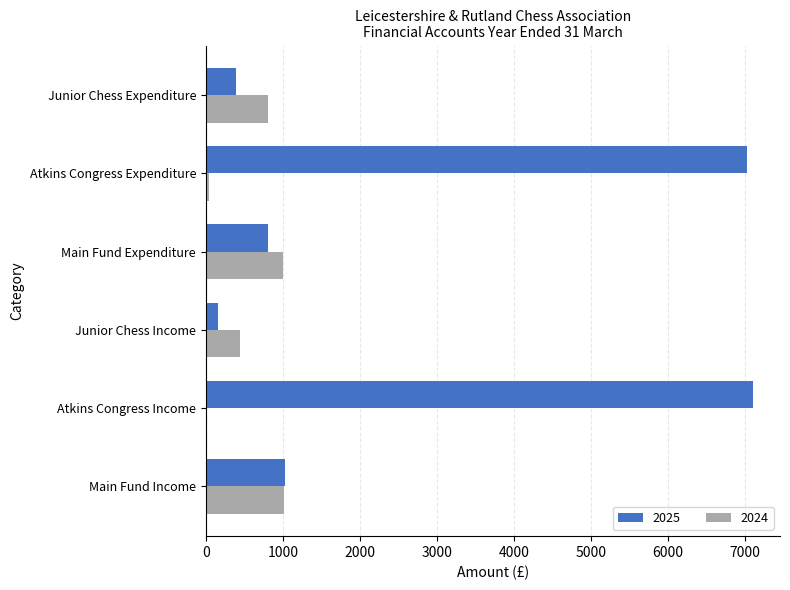

Which series changed the most between Main Fund Income and Main Fund Expenditure?

2025